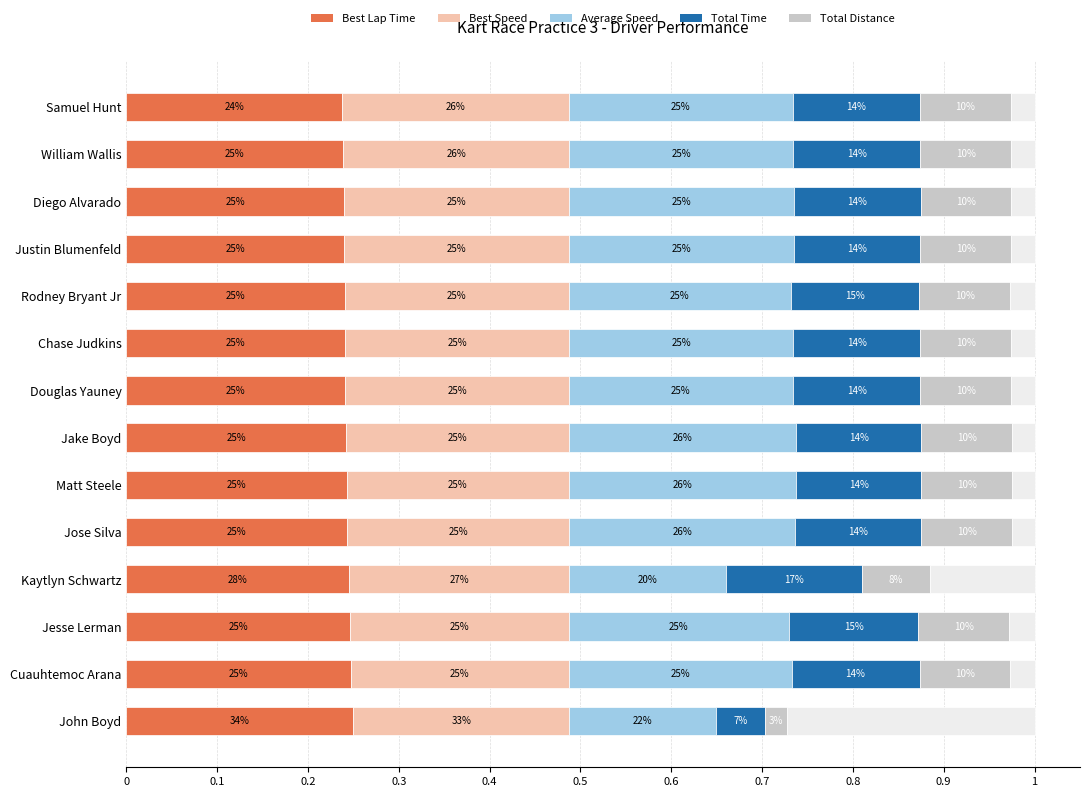

The Best Lap Time series shows 0.1 at Jose Silva. True or false?

False